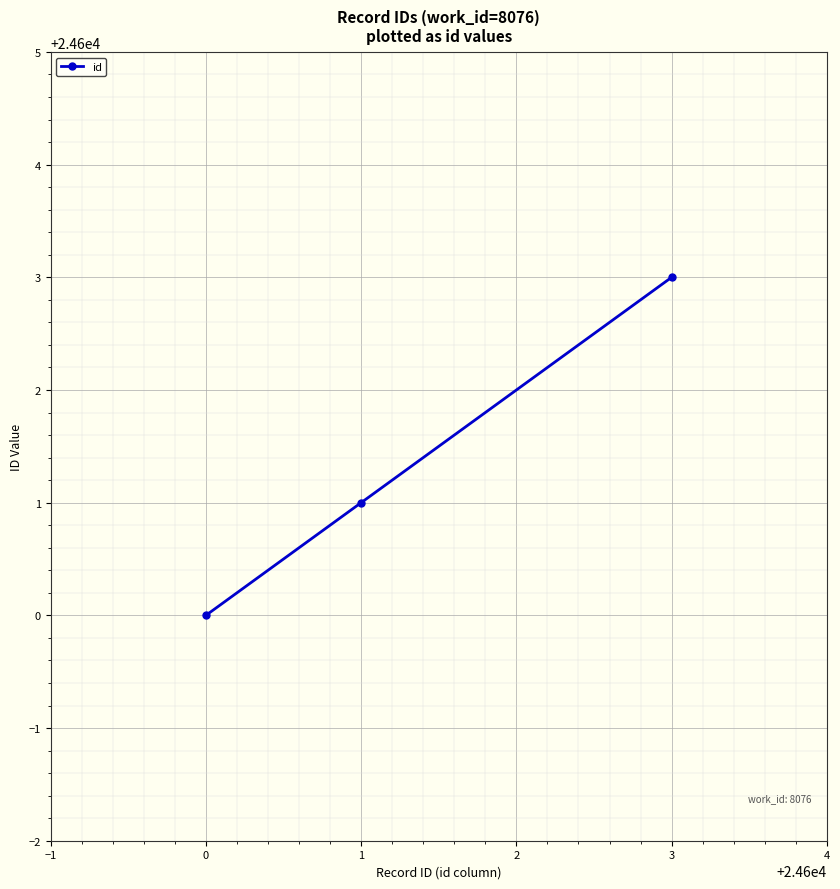

The value at 0 is 35925. True or false?

False